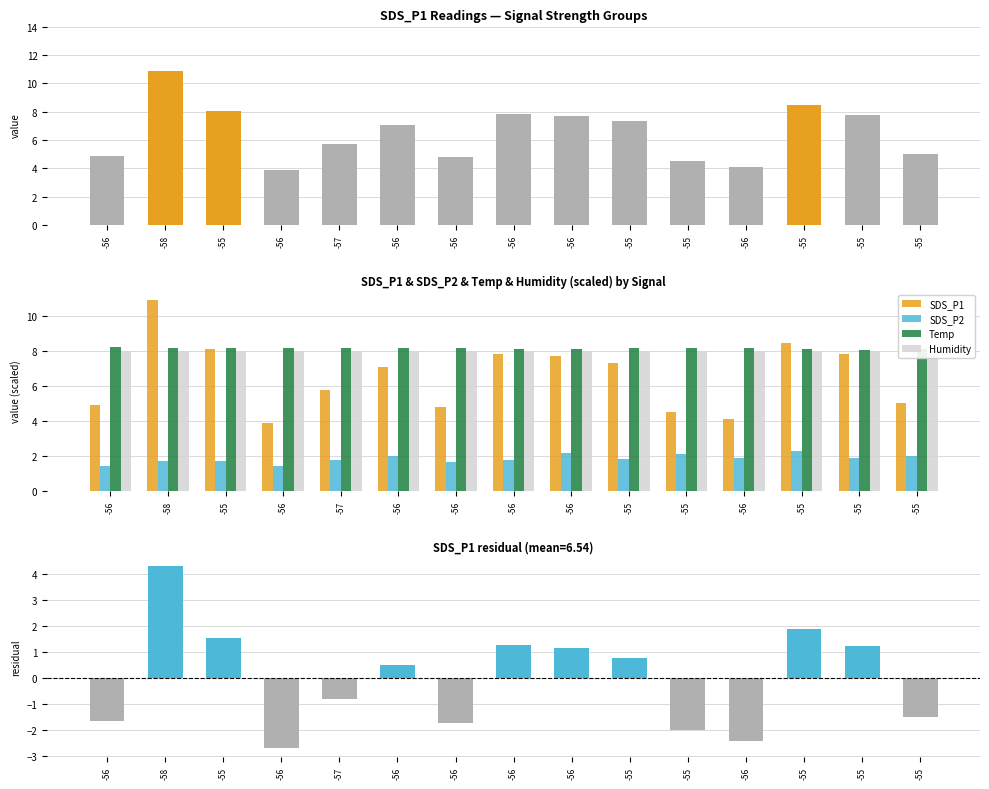

What is the label of the 3rd bar from the left?

-55